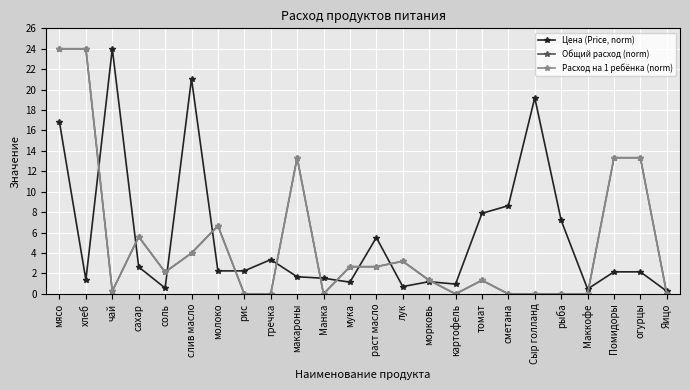

How many lines are shown in the chart?

3